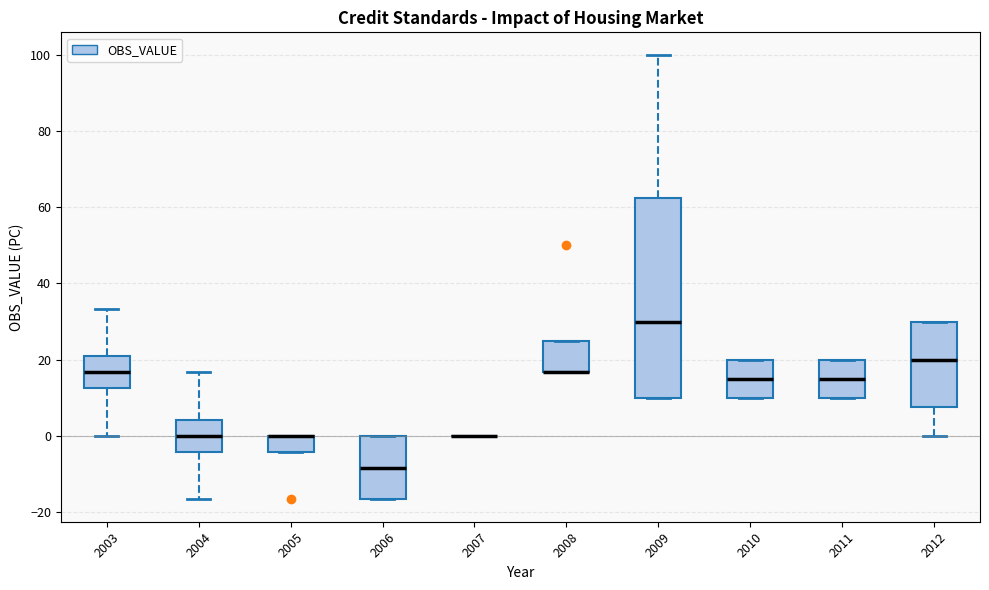

Which box is the tallest, from its lower edge to its upper edge?

2009